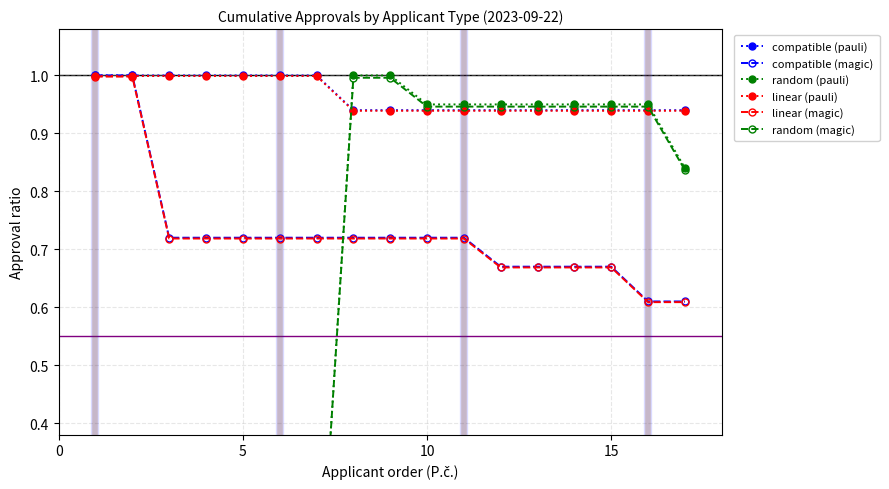

Is this an area chart (filled region under the line)?

No